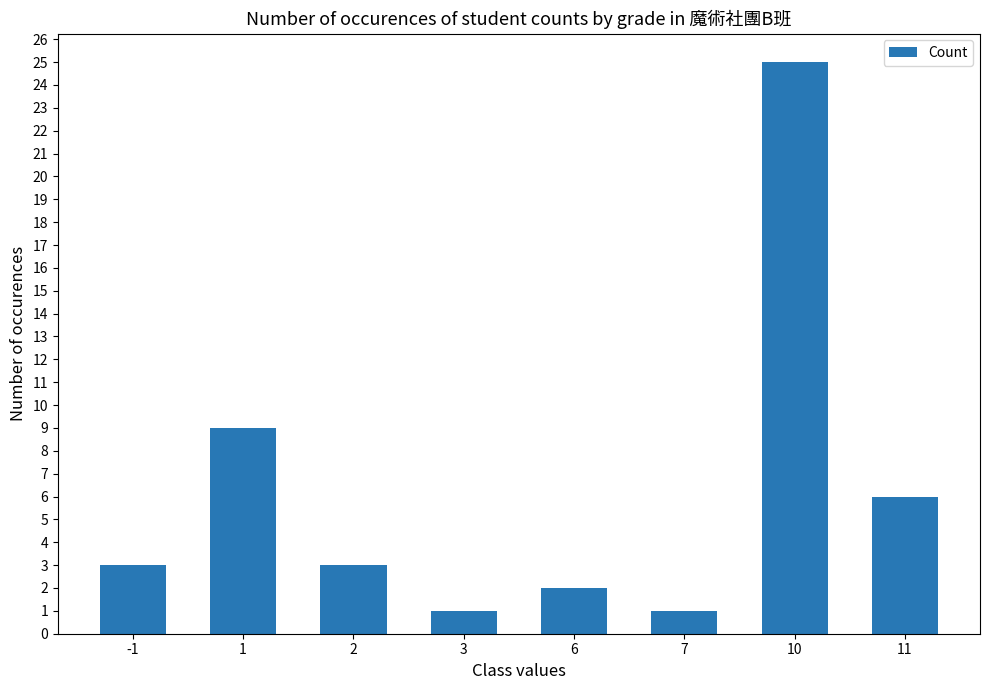

The value at 11 is 11. True or false?

False